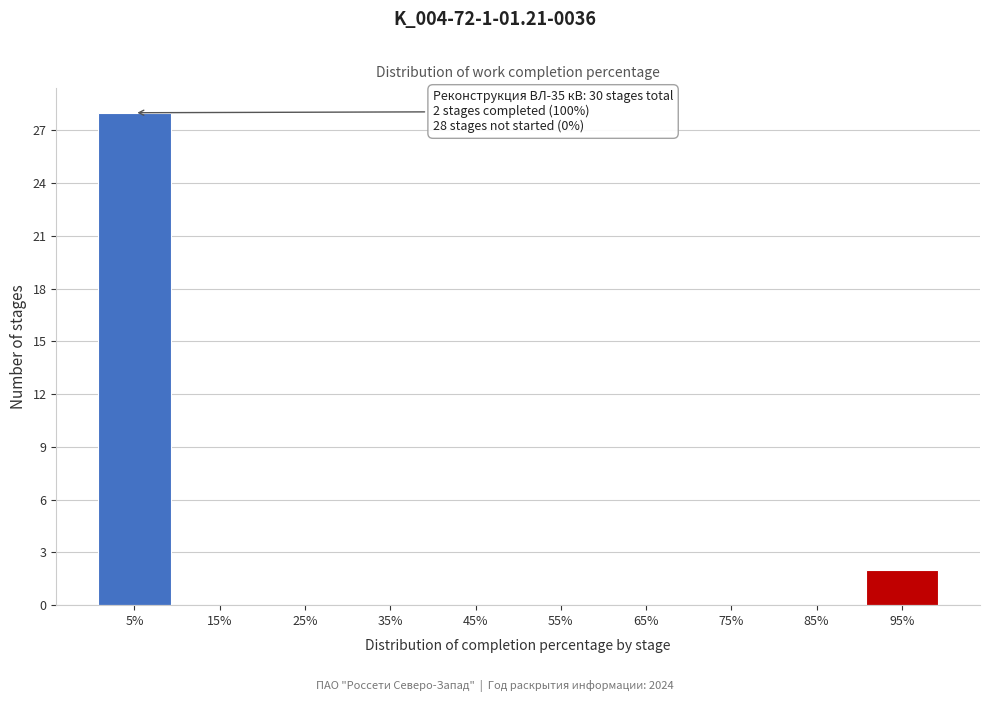

Reading left to right, list all the values displayed in this chart.

5%=28	15%=0	25%=0	35%=0	45%=0	55%=0	65%=0	75%=0	85%=0	95%=2